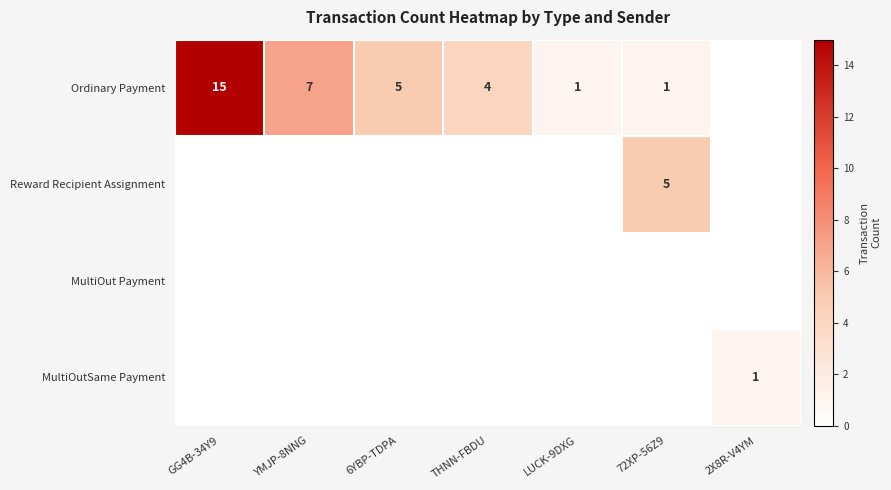

The value of Ordinary Payment at LUCK-9DXG is 2. True or false?

False